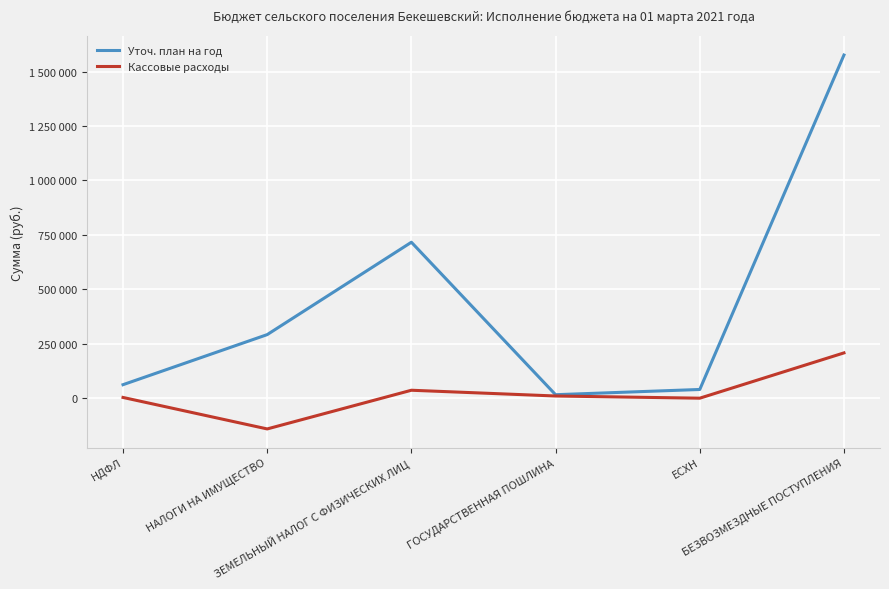

What are all the series names shown in the legend?

Уточ. план на год, Кассовые расходы